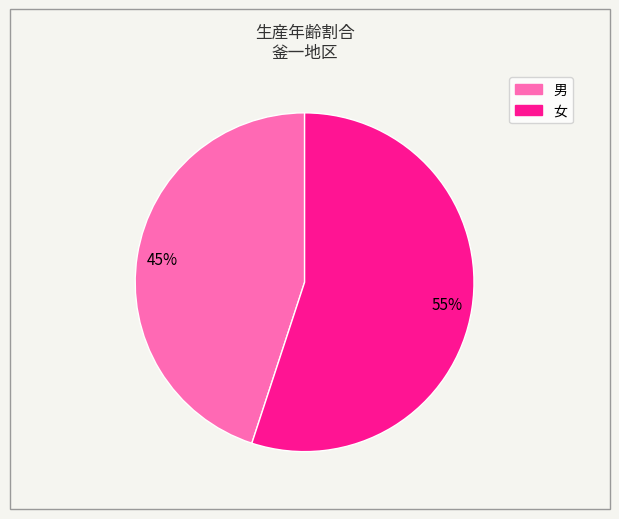

Which has a higher value, 女 or 男?

女